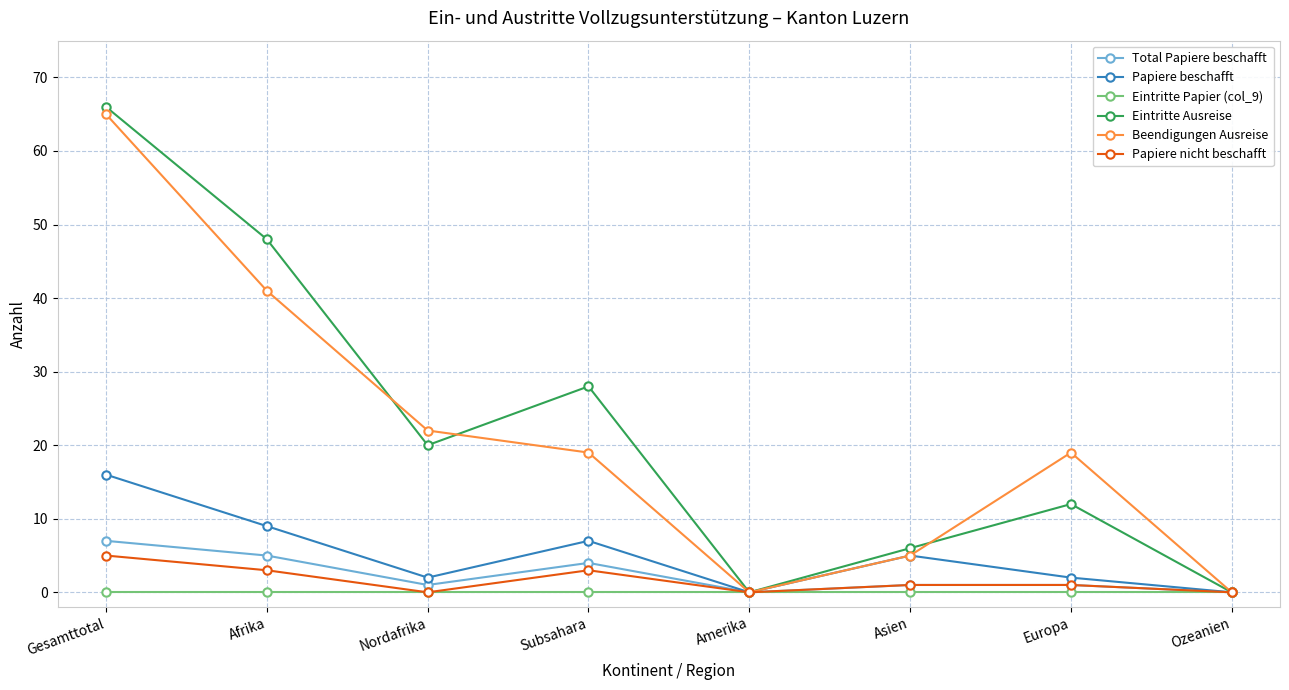

Reading left to right, what are all the values shown in this chart?

Total Papiere beschafft: Gesamttotal=7	Afrika=5	Nordafrika=1	Subsahara=4	Amerika=0	Asien=1	Europa=1	Ozeanien=0
Papiere beschafft: Gesamttotal=16	Afrika=9	Nordafrika=2	Subsahara=7	Amerika=0	Asien=5	Europa=2	Ozeanien=0
Eintritte Papier (col_9): Gesamttotal=0	Afrika=0	Nordafrika=0	Subsahara=0	Amerika=0	Asien=0	Europa=0	Ozeanien=0
Eintritte Ausreise: Gesamttotal=66	Afrika=48	Nordafrika=20	Subsahara=28	Amerika=0	Asien=6	Europa=12	Ozeanien=0
Beendigungen Ausreise: Gesamttotal=65	Afrika=41	Nordafrika=22	Subsahara=19	Amerika=0	Asien=5	Europa=19	Ozeanien=0
Papiere nicht beschafft: Gesamttotal=5	Afrika=3	Nordafrika=0	Subsahara=3	Amerika=0	Asien=1	Europa=1	Ozeanien=0